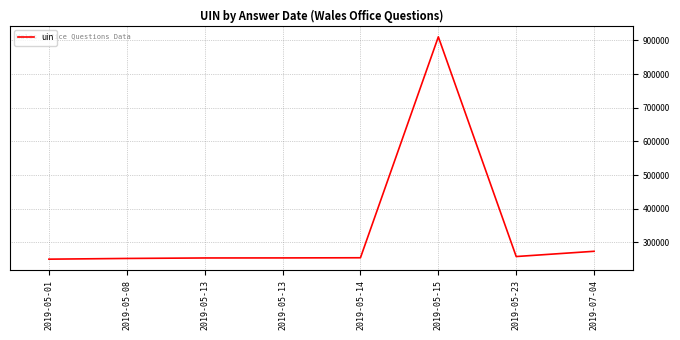

Which label corresponds to the largest value in the chart?

2019-05-15